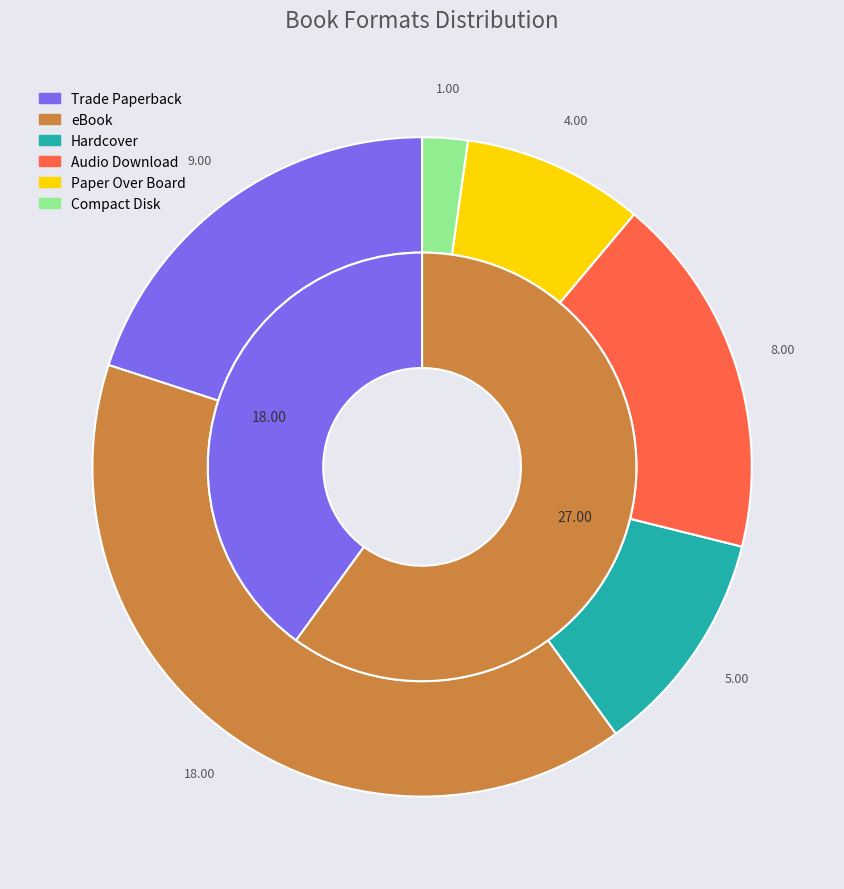

What is the ratio of the value at Compact Disk to the value at Trade Paperback?

0.1